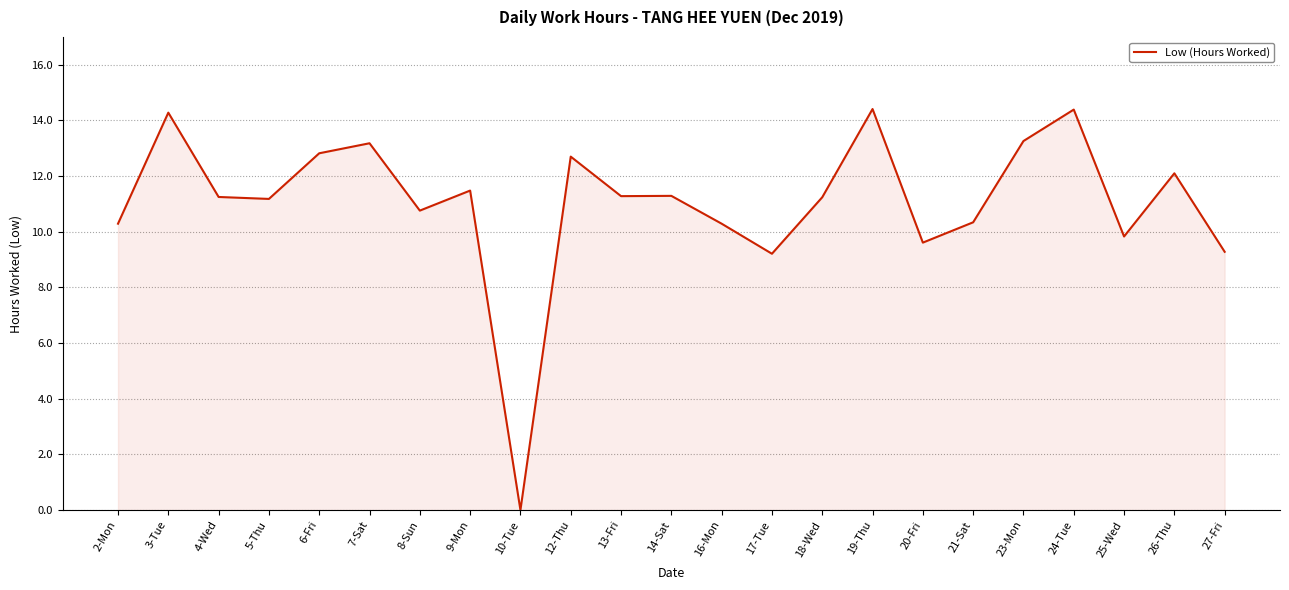

What is the difference between the maximum and minimum values?

14.4